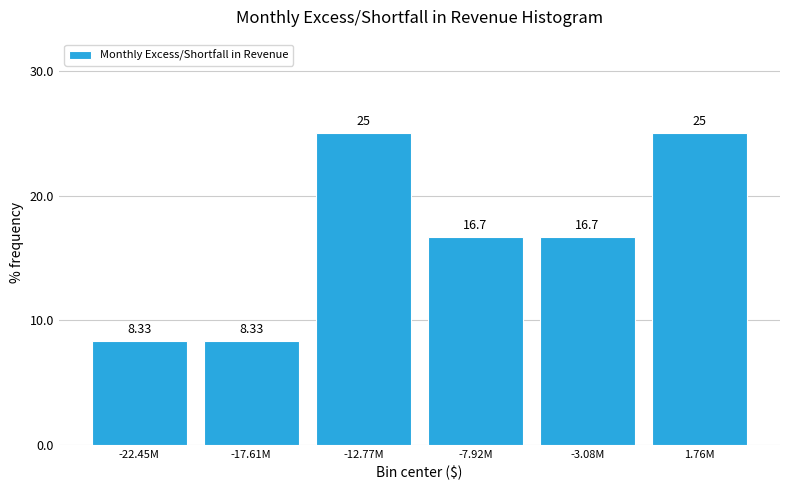

What is the average value?

16.7